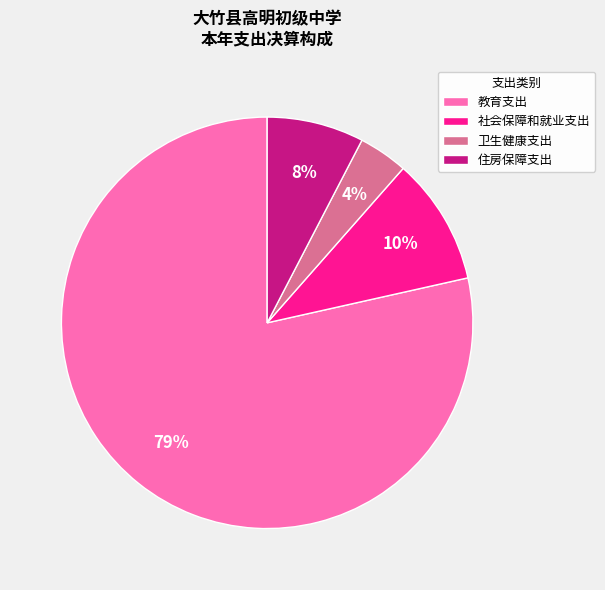

What is the ratio of the value at 卫生健康支出 to the value at 住房保障支出?

0.5